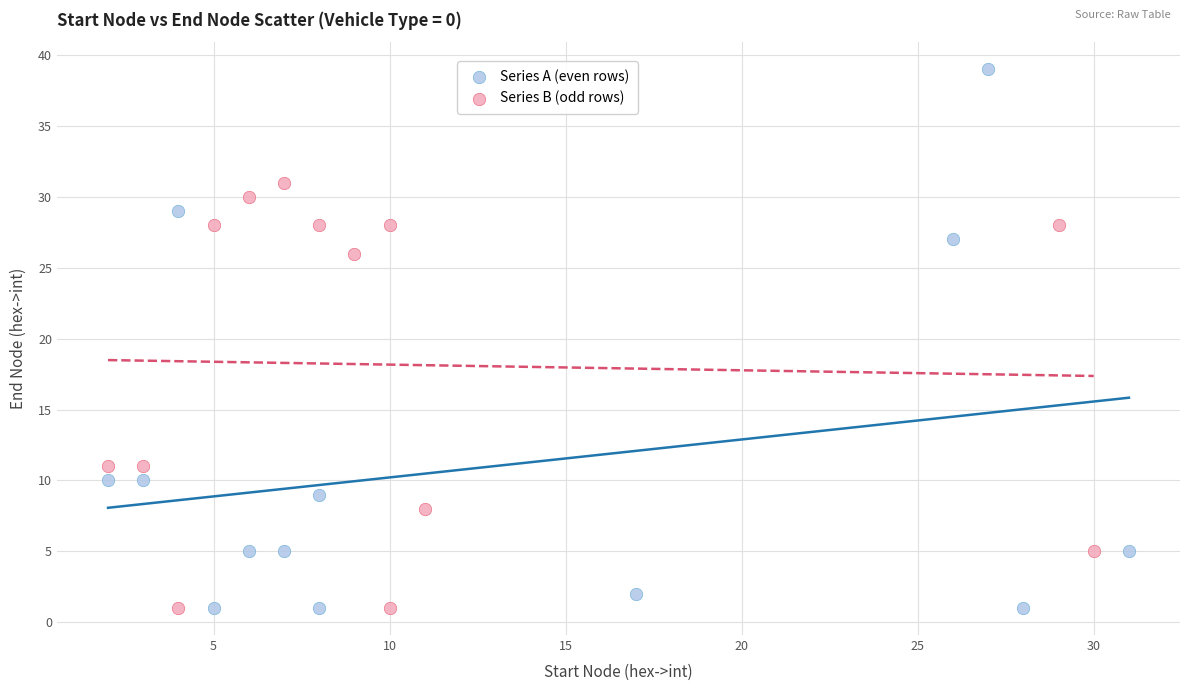

Which series has the largest Y range (max minus min)?

Series A (even rows)